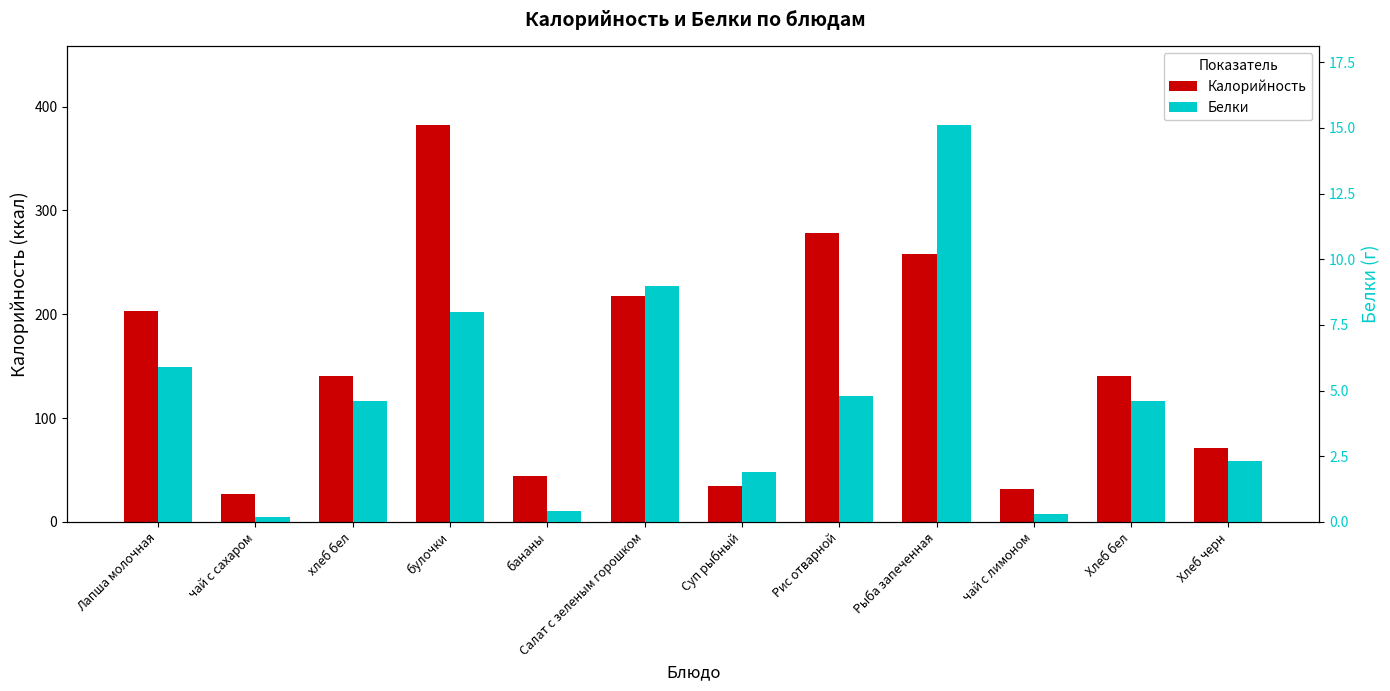

Reading left to right, list all the values displayed in this chart.

Калорийность: Лапша молочная=202.9	чай с сахаром=26.8	хлеб бел=140.6	булочки=382.0	бананы=44.4	Салат с зеленым горошком=217.7	Суп рыбный=34.6	Рис отварной=278.3	Рыба запеченная=258.2	чай с лимоном=32.0	Хлеб бел=140.6	Хлеб черн=71.4
Белки: Лапша молочная=5.9	чай с сахаром=0.2	хлеб бел=4.6	булочки=8.0	бананы=0.4	Салат с зеленым горошком=9.0	Суп рыбный=1.9	Рис отварной=4.8	Рыба запеченная=15.1	чай с лимоном=0.3	Хлеб бел=4.6	Хлеб черн=2.3